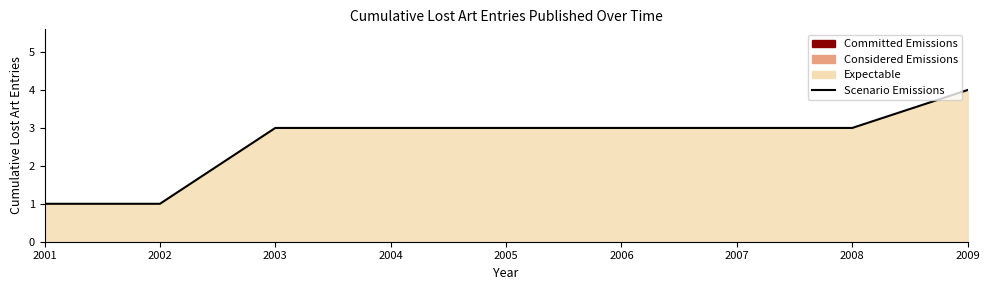

True or false: there are more than 2 points higher than both neighbors.

False